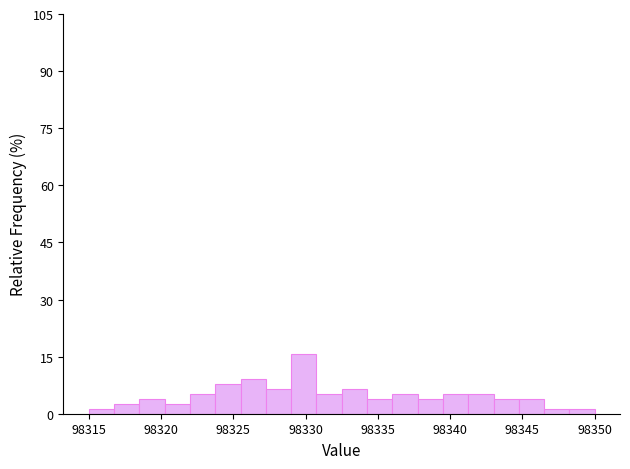

Around what value on the x-axis is the tallest bar? Give the approximate position of its centre, as read against the axis.

98330.0